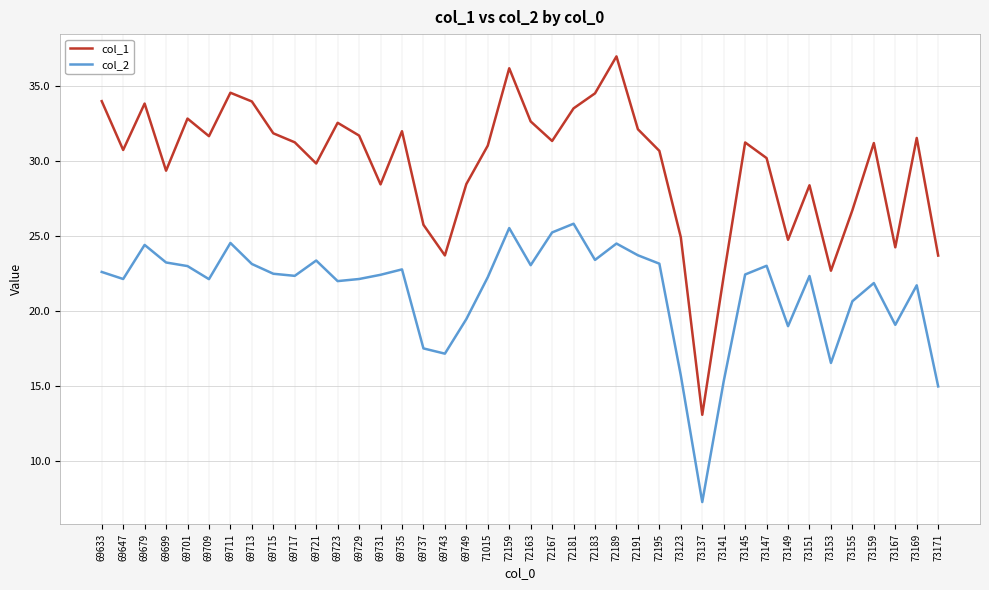

Between 69711 and 73147, which series saw the biggest shift?

col_1